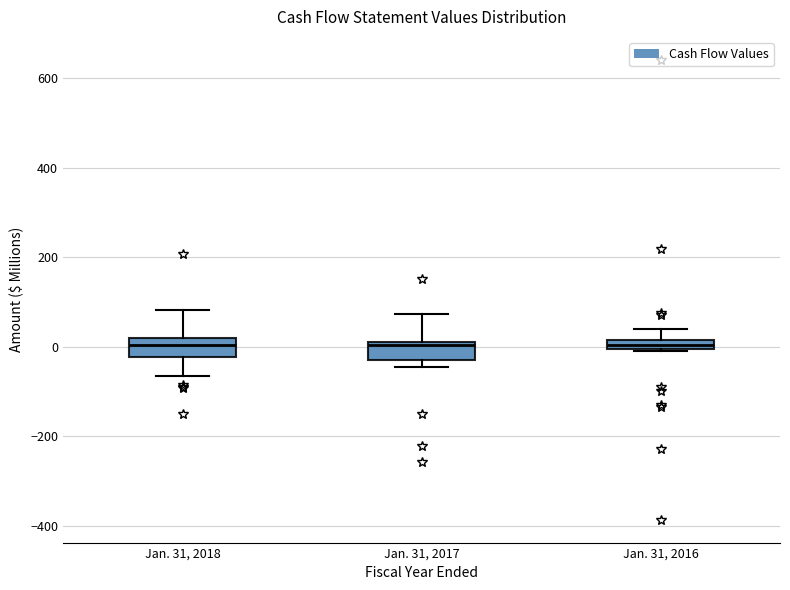

Where does the upper whisker of the box for Jan. 31, 2018 end on the y-axis? The values are not printed on the chart, so give them approximately, as read against the axis.

80